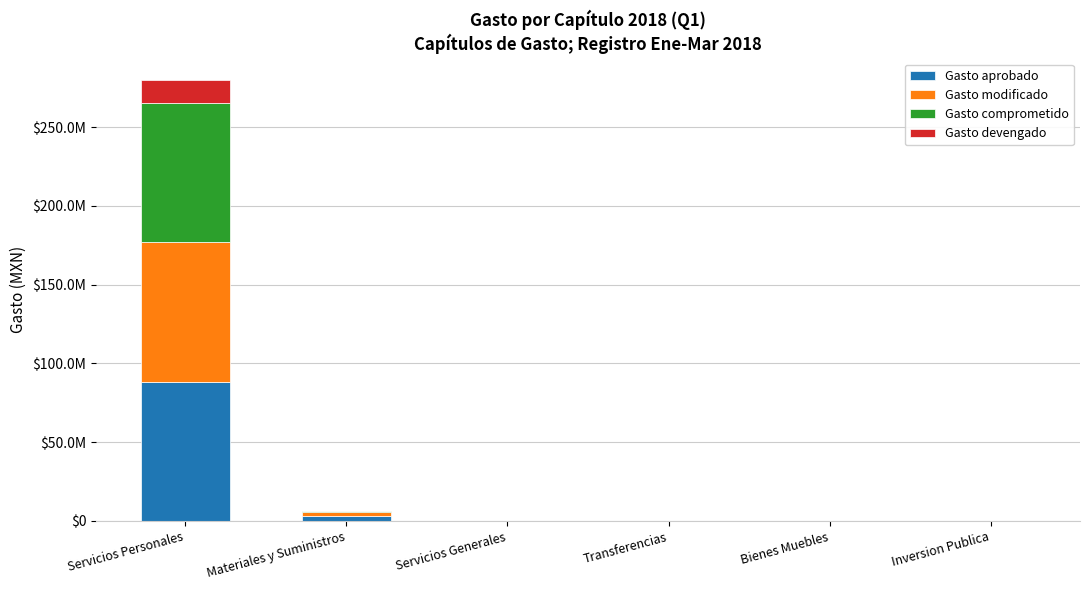

Are the bars grouped side by side (vs. stacked)?

No